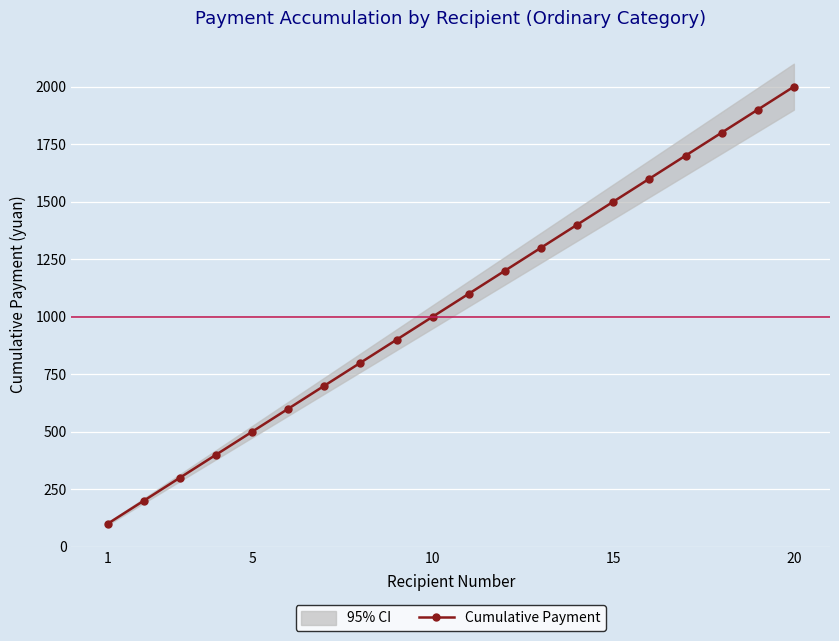

How many data points are less than 1100?

10